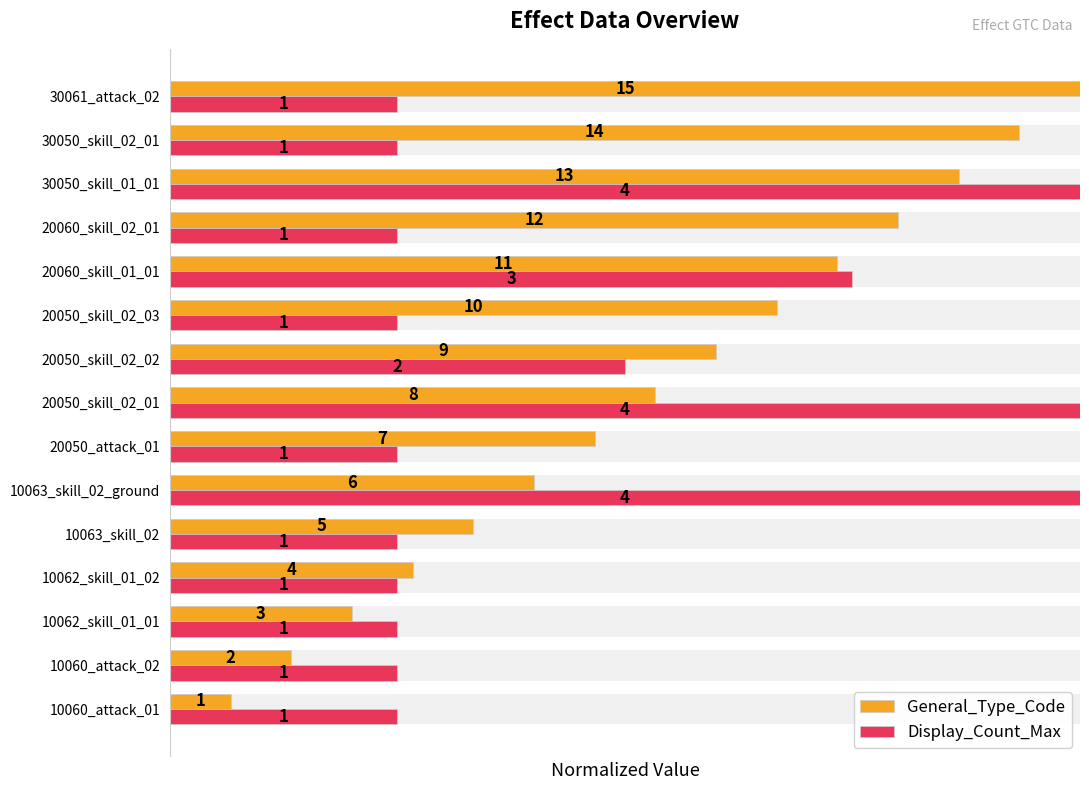

Which series has the widest spread of values?

General_Type_Code